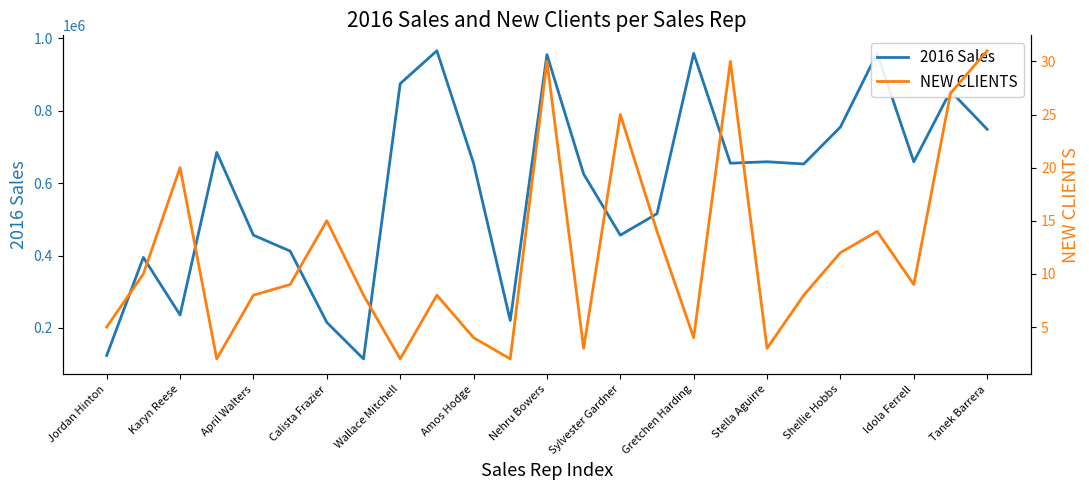

True or false: 2016 Sales has a value of 654825 at Amos Hodge.

True